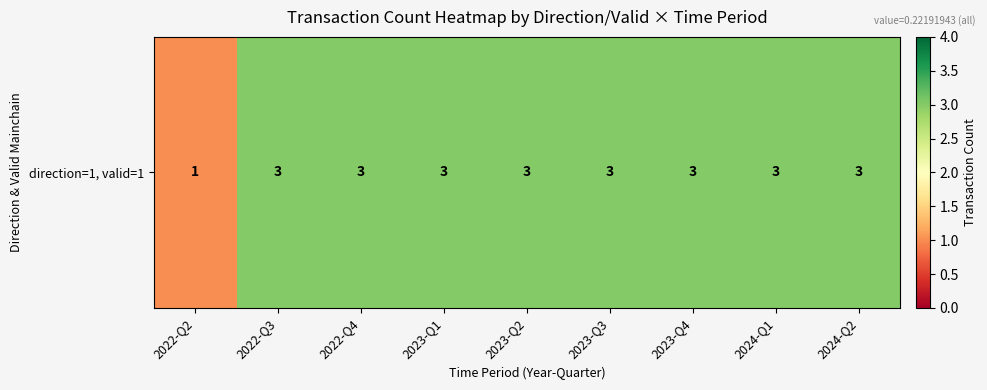

Count the number of categories in the chart.

9